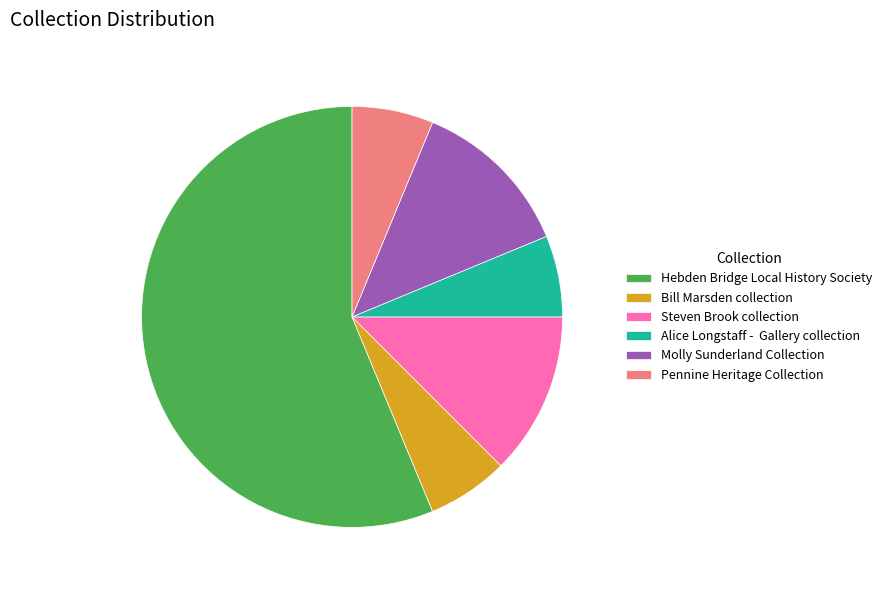

Does any single category account for the majority?

Yes